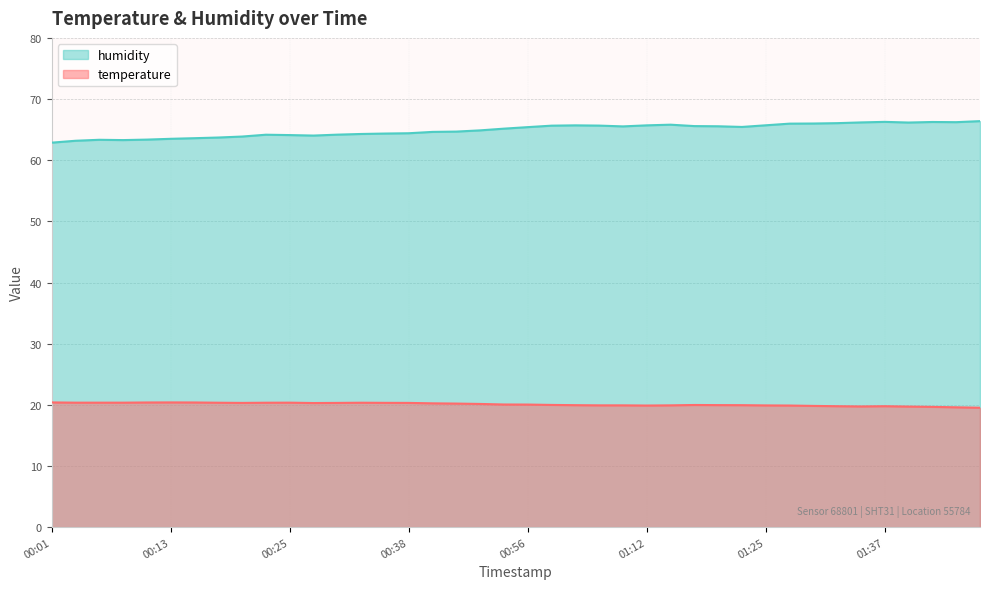

At 00:23, list the series in order from smallest to largest.

temperature, humidity